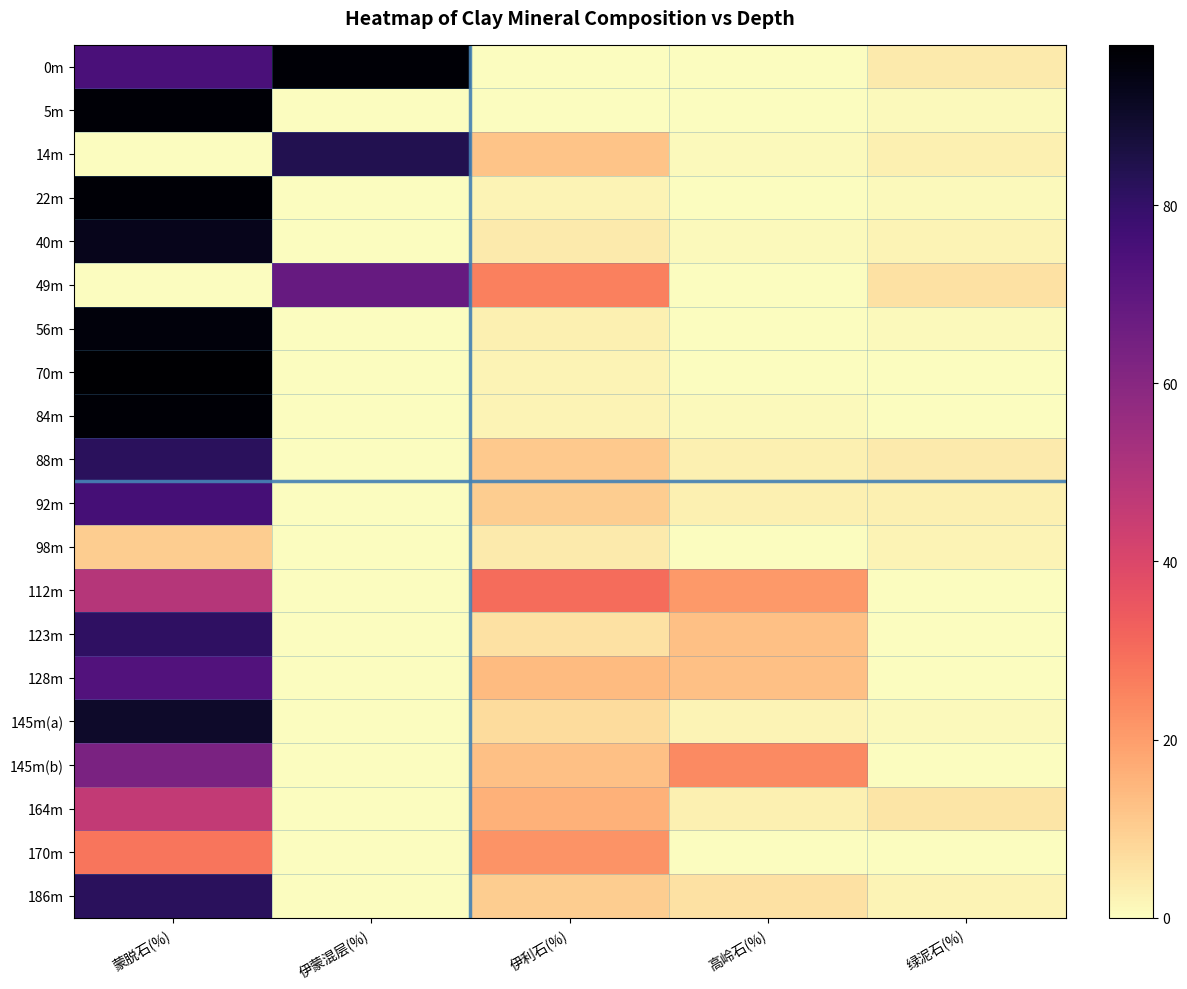

At which category is the sum across all series the highest?

蒙脱石(%)